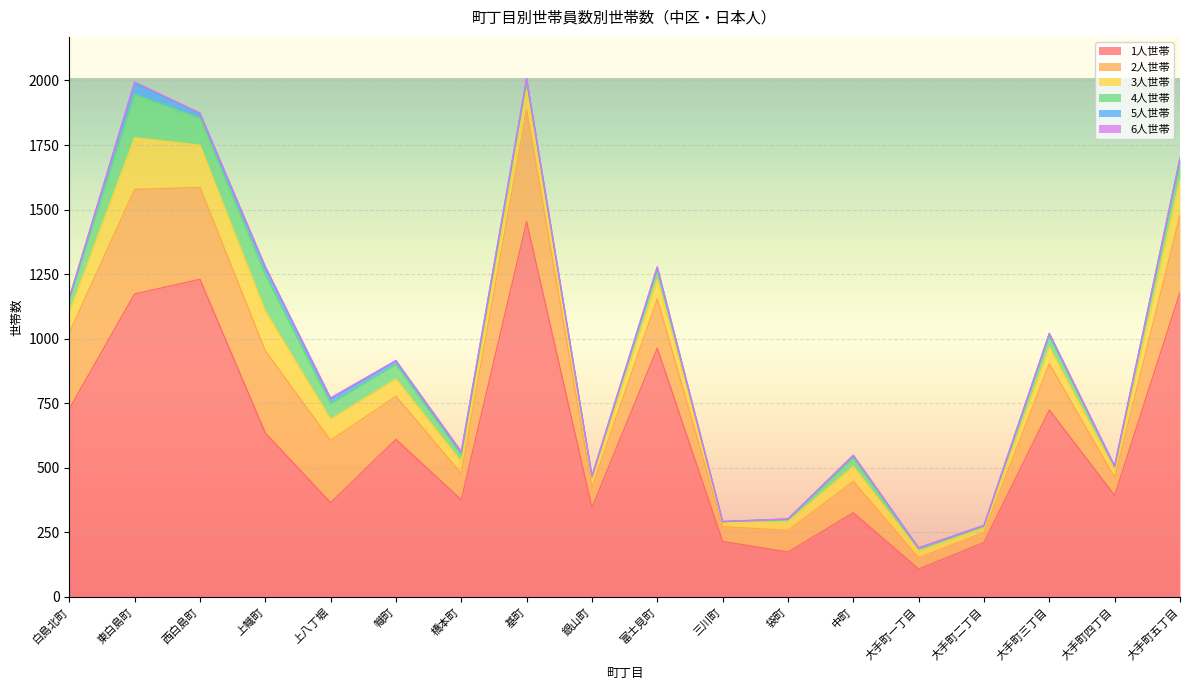

How many lines are shown in the chart?

6